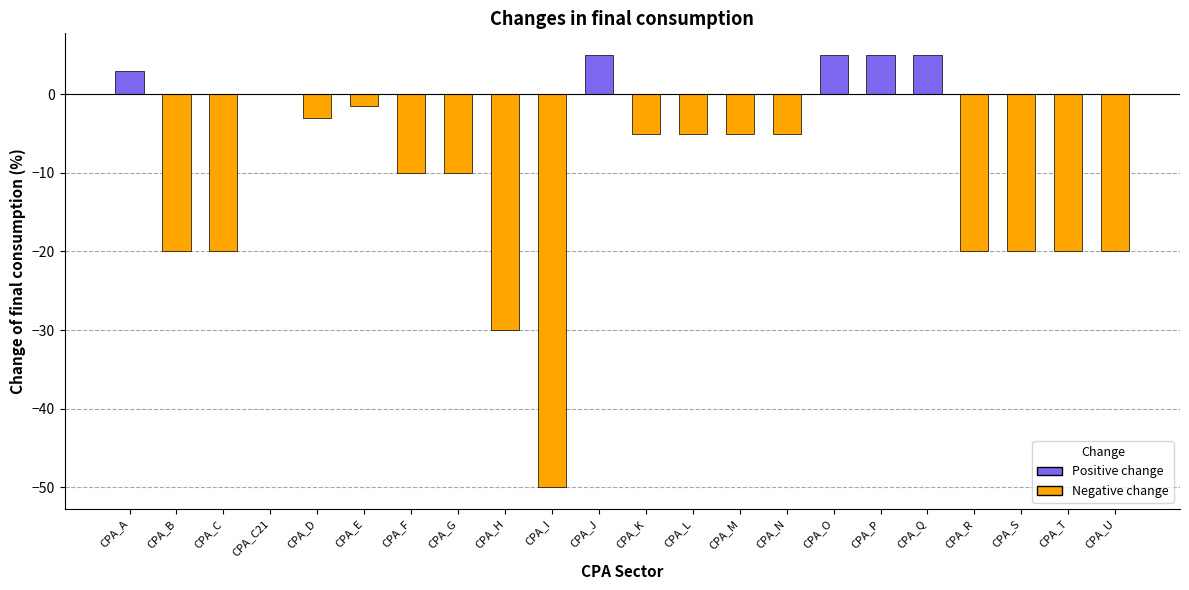

Reading left to right, list all the values displayed in this chart.

CPA_A=3.0	CPA_B=-20.0	CPA_C=-20.0	CPA_C21=0.0	CPA_D=-3.0	CPA_E=-1.5	CPA_F=-10.0	CPA_G=-10.0	CPA_H=-30.0	CPA_I=-50.0	CPA_J=5.0	CPA_K=-5.0	CPA_L=-5.0	CPA_M=-5.0	CPA_N=-5.0	CPA_O=5.0	CPA_P=5.0	CPA_Q=5.0	CPA_R=-20.0	CPA_S=-20.0	CPA_T=-20.0	CPA_U=-20.0